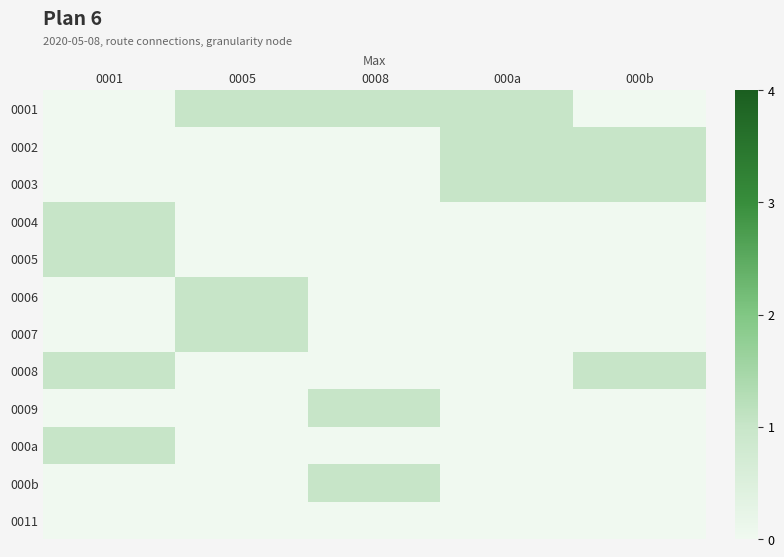

At how many categories does at least one series exceed 0?

5